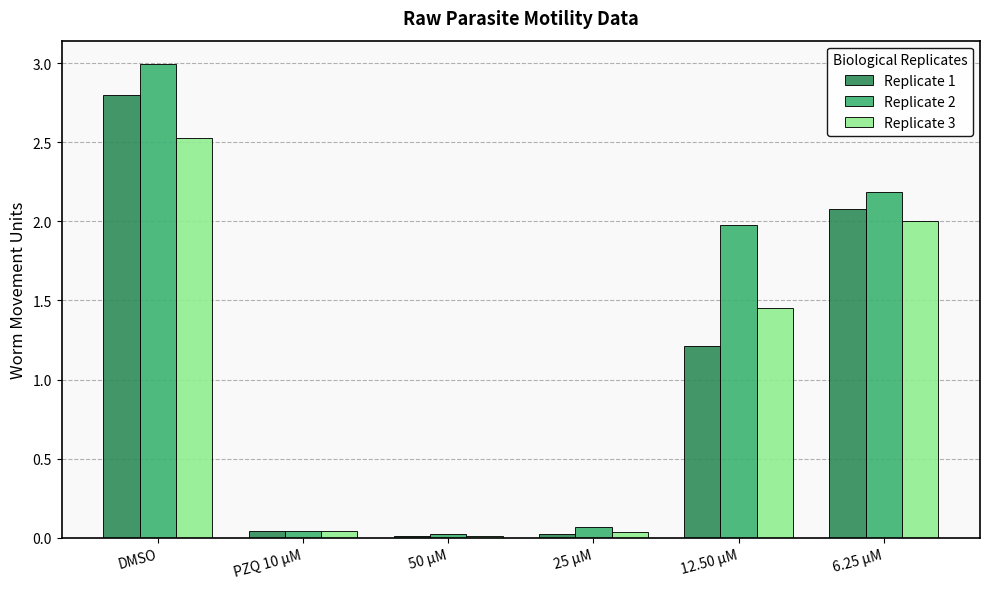

What is the spread (max minus min) of values at 12.50 µM?

0.8